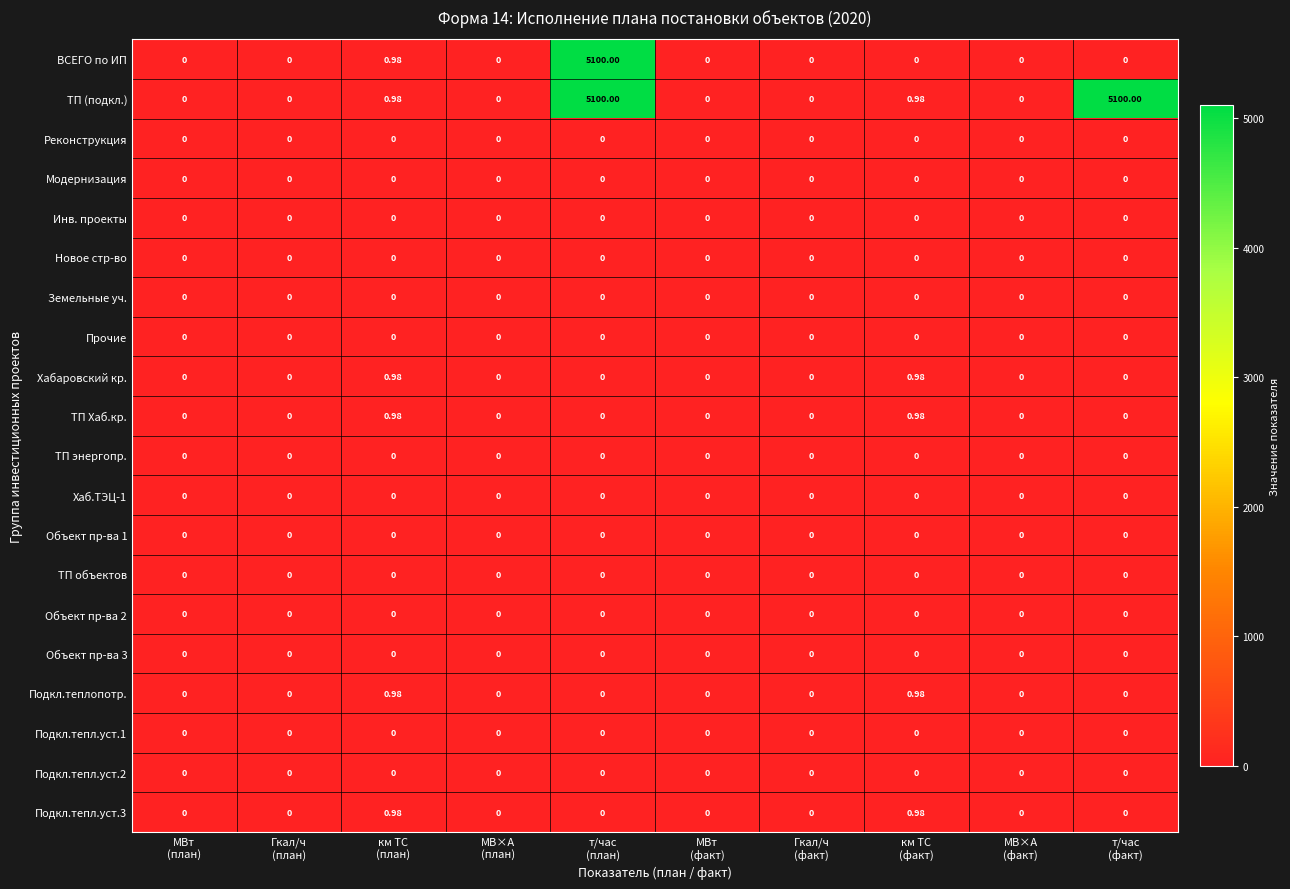

Which series has the largest total across all categories?

ТП (подкл.)